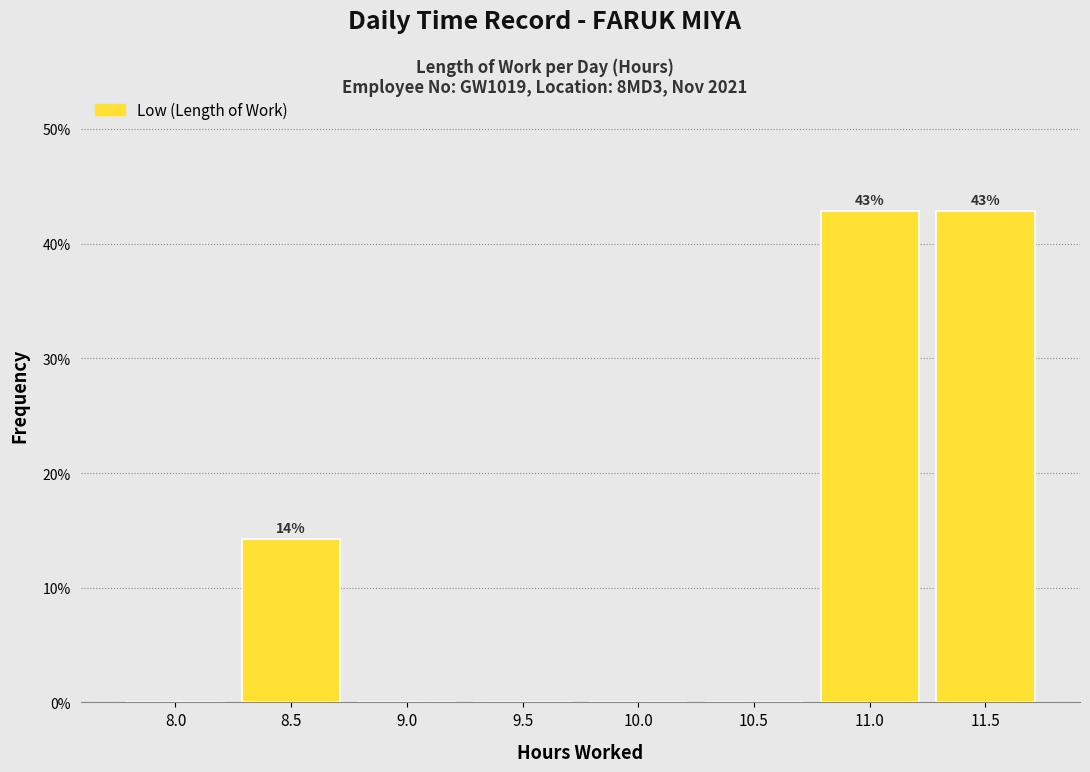

Reading left to right, what are all the values shown in this chart?

8.0=0.0	8.5=14.3	9.0=0.0	9.5=0.0	10.0=0.0	10.5=0.0	11.0=42.9	11.5=42.9